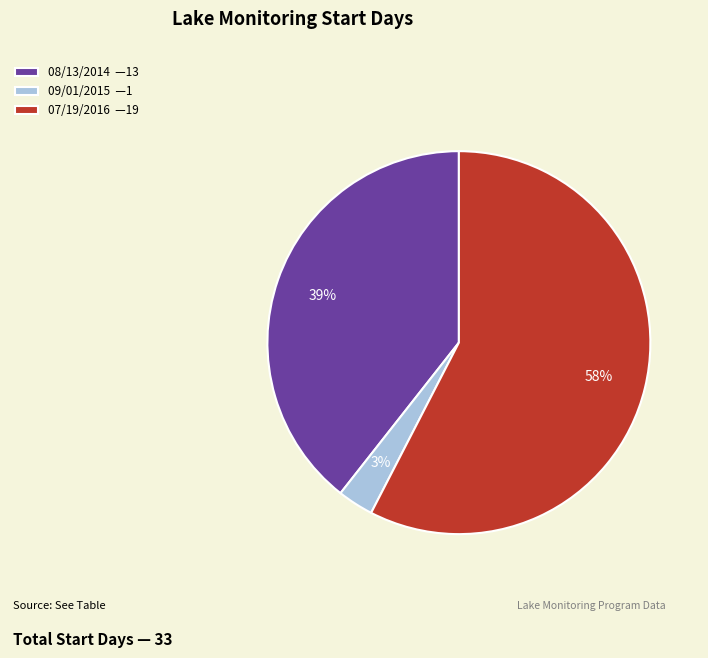

Which slice is the smallest?

09/01/2015